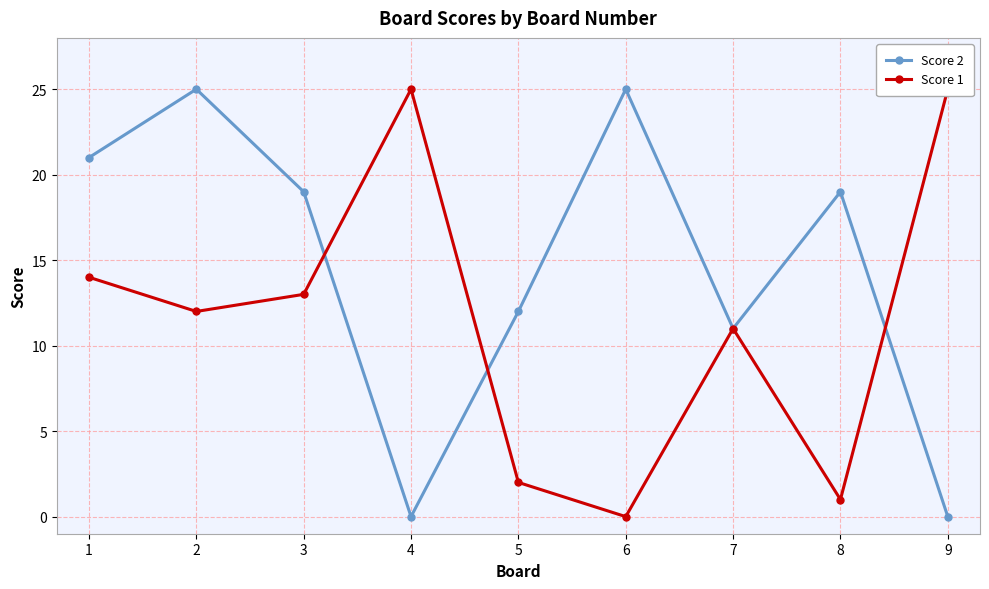

How many intersections are there between Score 2 and Score 1?

3